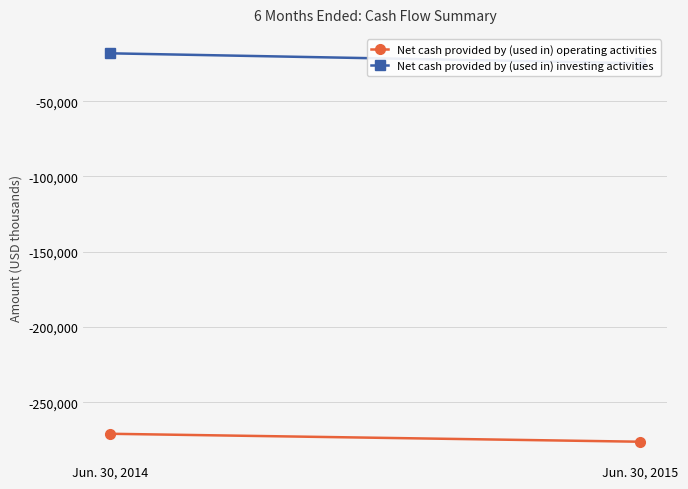

The value of Net cash provided by (used in) operating activities at Jun. 30, 2014 is -69725. True or false?

False